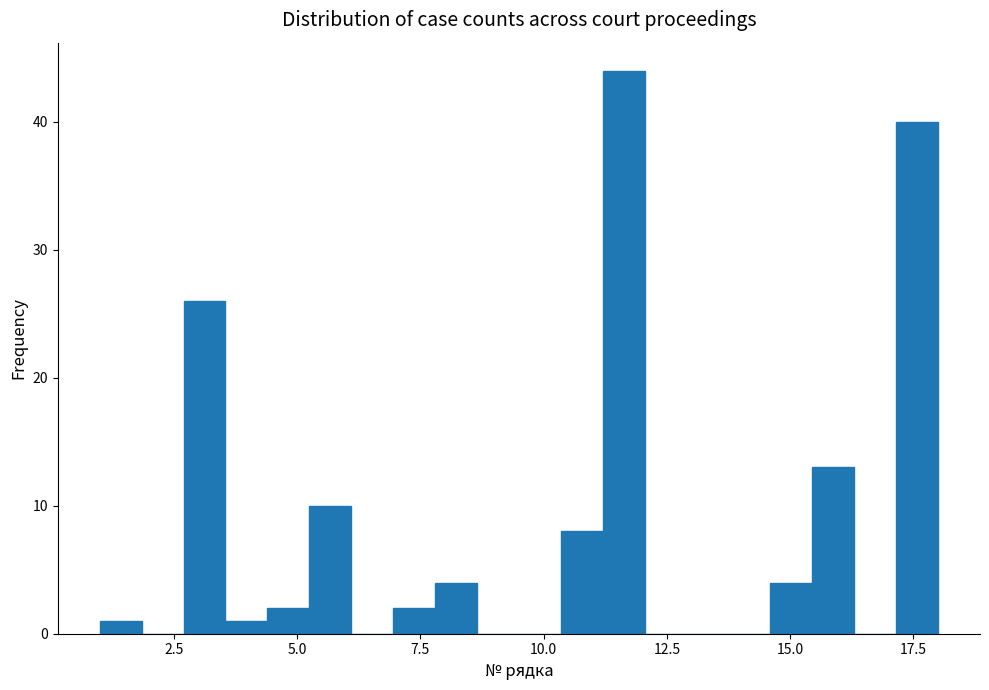

Around what value on the x-axis is the tallest bar? Give the approximate position of its centre, as read against the axis.

11.5